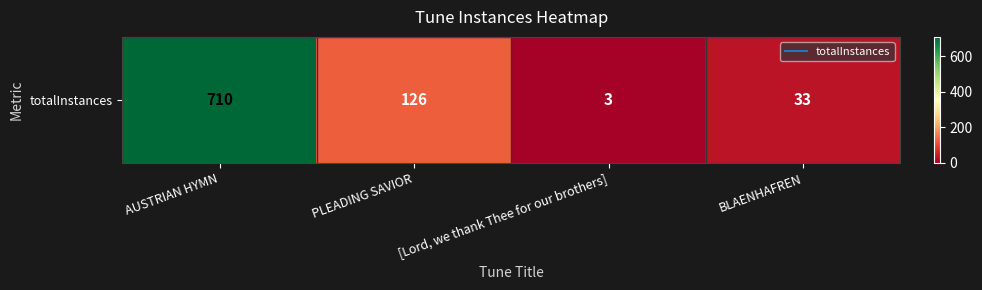

The value at [Lord, we thank Thee for our brothers] is 1. True or false?

False